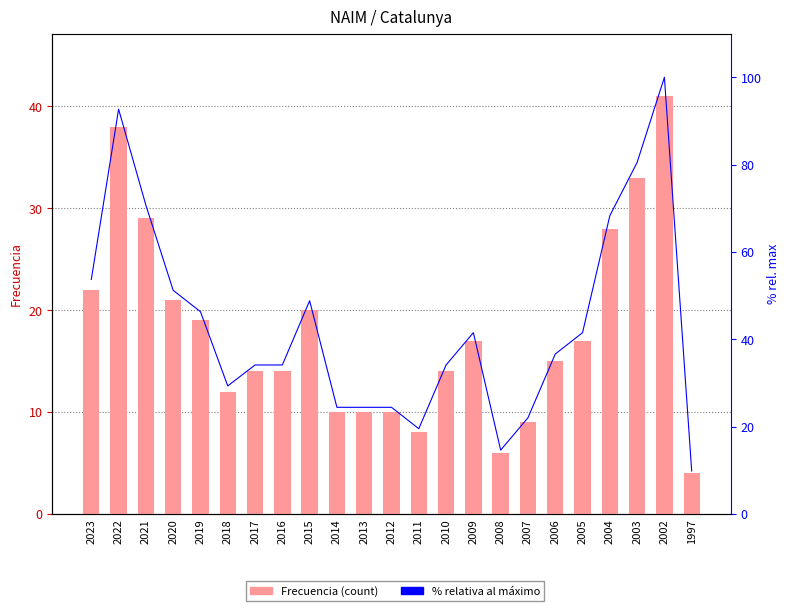

What is the value of the % rel. max bar at the 7th from the left?

34.1